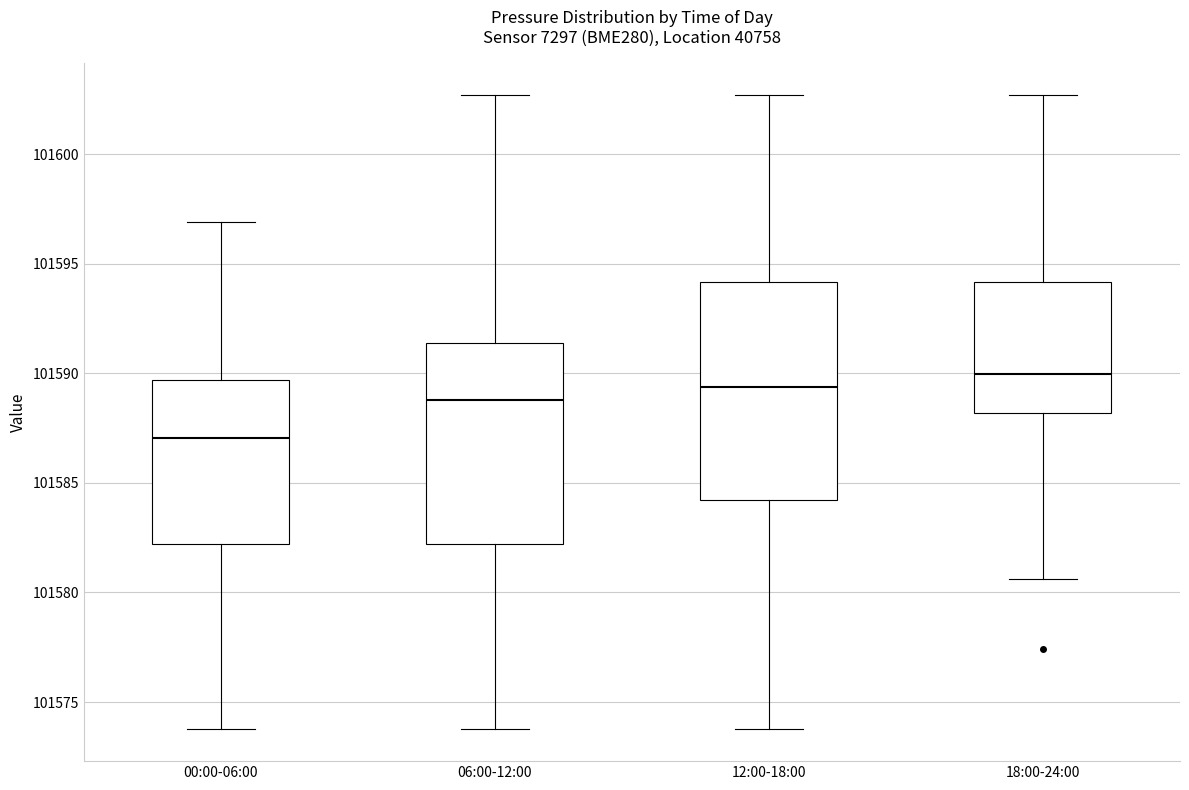

Which box is the tallest, from its lower edge to its upper edge?

12:00-18:00